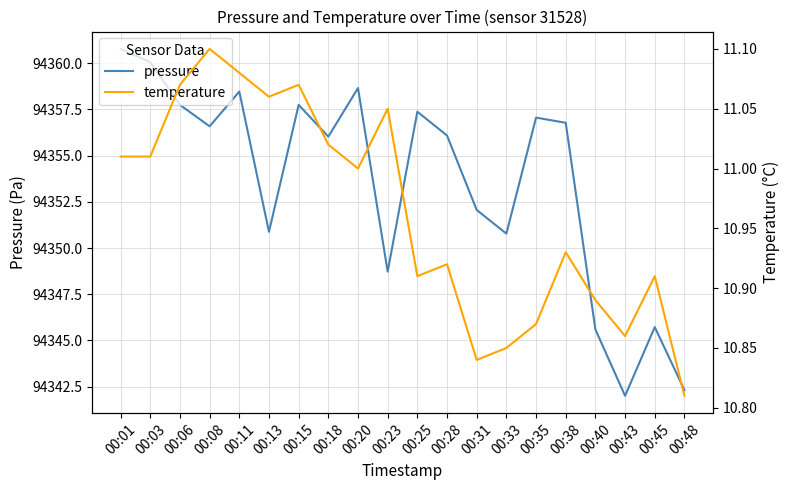

Reading right to left, what are all the values shown in this chart?

pressure: 94342.3	94345.7	94342.0	94345.6	94356.8	94357.1	94350.8	94352.1	94356.1	94357.4	94348.7	94358.7	94356.0	94357.8	94350.9	94358.5	94356.6	94357.8	94360.1	94360.8
temperature: 10.8	10.9	10.9	10.9	10.9	10.9	10.8	10.8	10.9	10.9	11.1	11.0	11.0	11.1	11.1	11.1	11.1	11.1	11.0	11.0